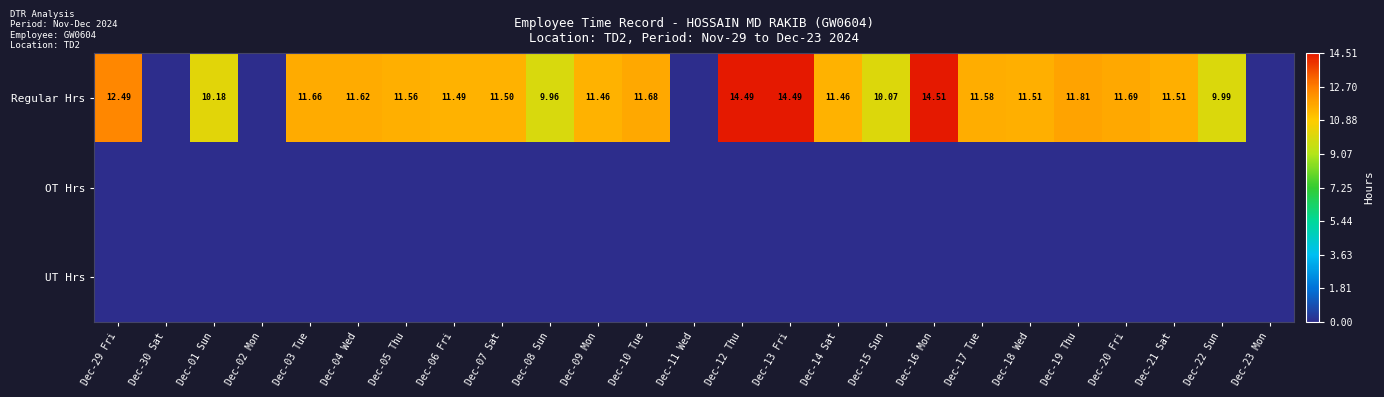

Rank the series at Dec-15 Sun from highest to lowest value.

Regular Hrs, OT Hrs, UT Hrs